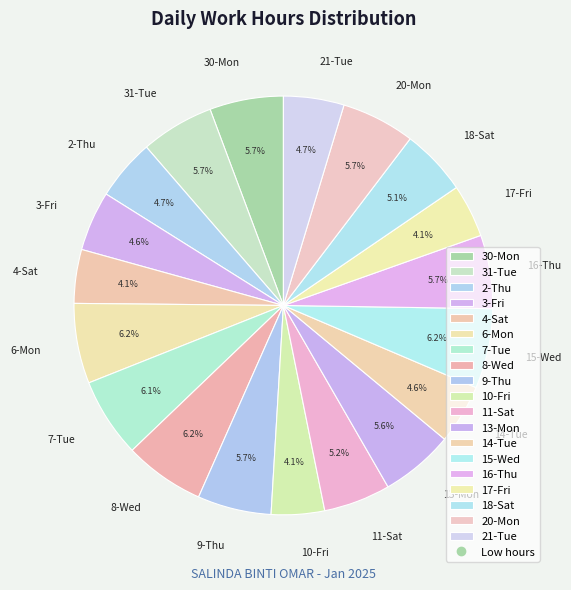

To the nearest percent, what portion does 6-Mon represent?

6%